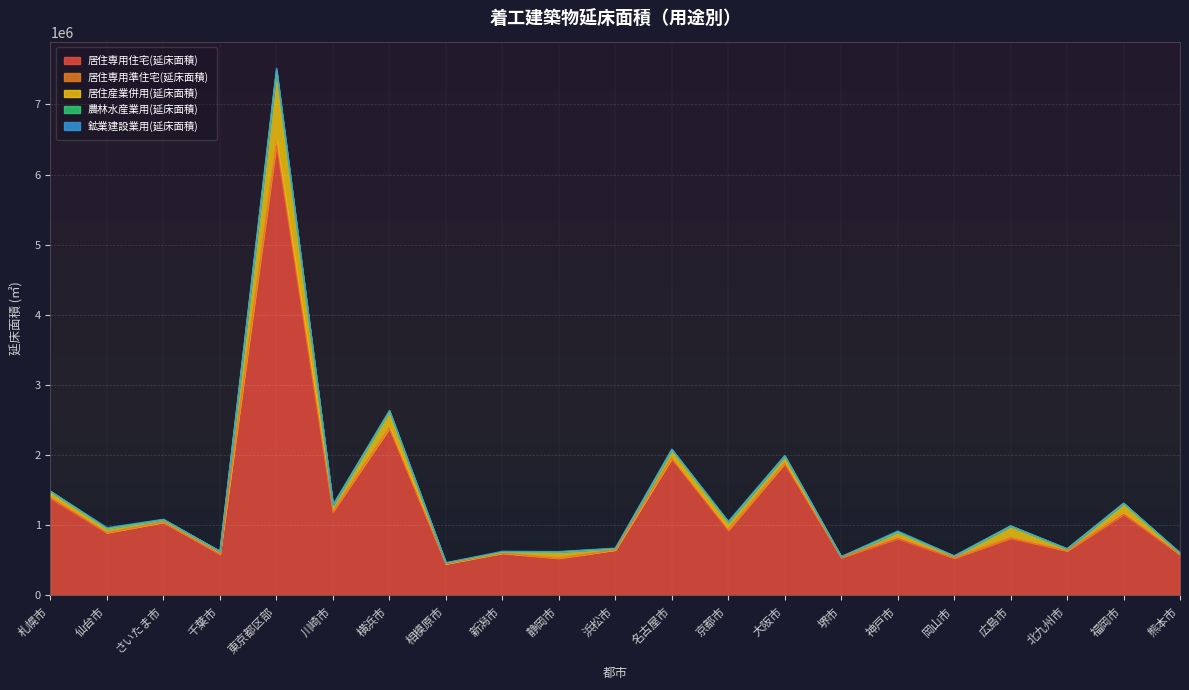

True or false: 居住専用住宅(延床面積) and 鉱業建設業用(延床面積) intersect in this chart.

False